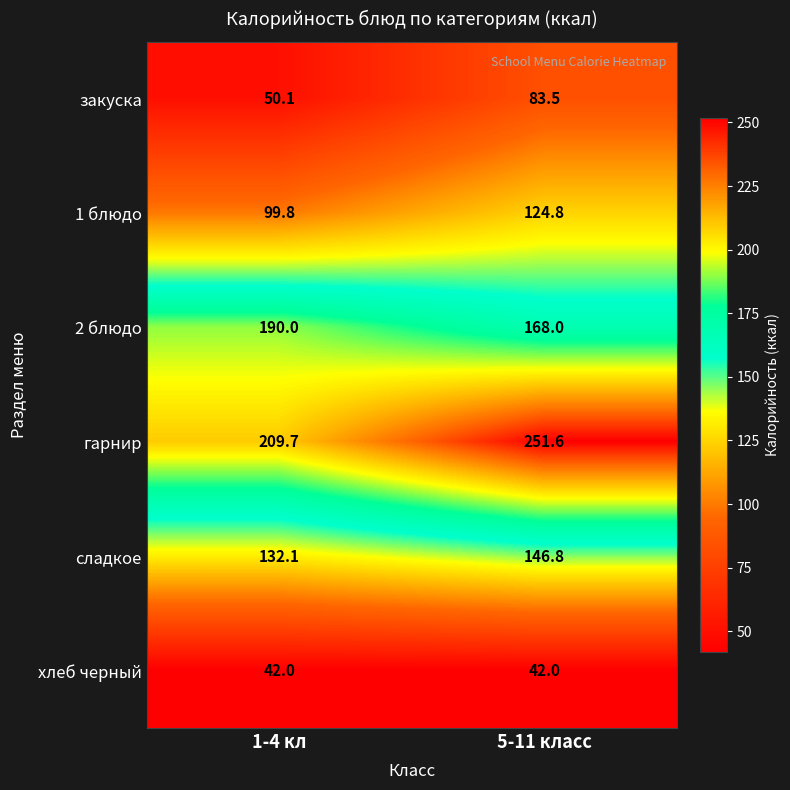

Reading left to right, extract all data points from this chart.

закуска: 50.1	83.5
1 блюдо: 99.8	124.8
2 блюдо: 190.0	168.0
гарнир: 209.7	251.6
сладкое: 132.1	146.8
хлеб черный: 42.0	42.0